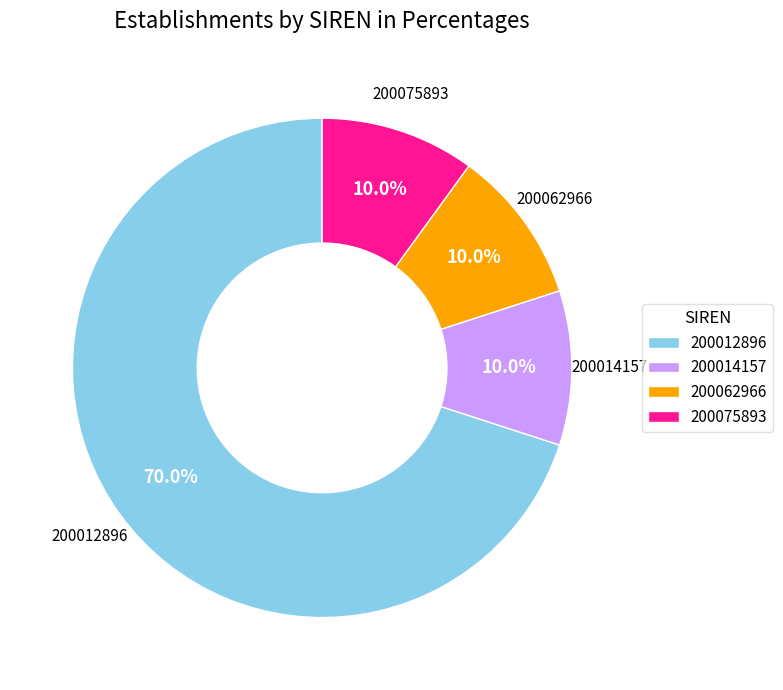

To the nearest percent, what is the difference between the 200012896 and 200014157 slice percentages?

60%